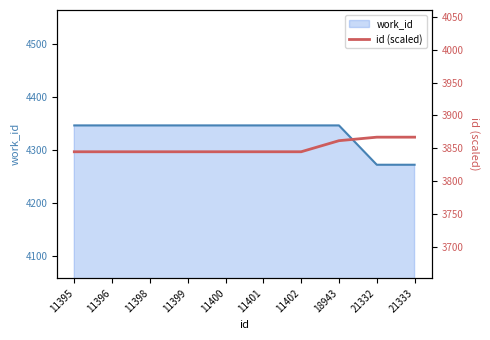

Reading right to left, extract all data points from this chart.

21333=3867.0	21332=3867.0	18943=3861.7	11402=3844.8	11401=3844.8	11400=3844.8	11399=3844.8	11398=3844.8	11396=3844.8	11395=3844.8